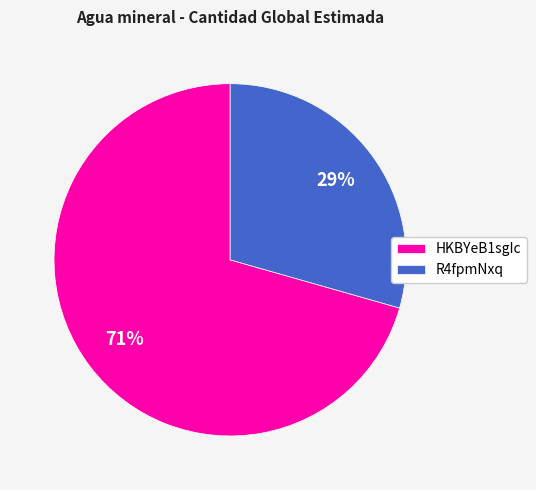

Between R4fpmNxq and HKBYeB1sgIc, which is larger?

HKBYeB1sgIc